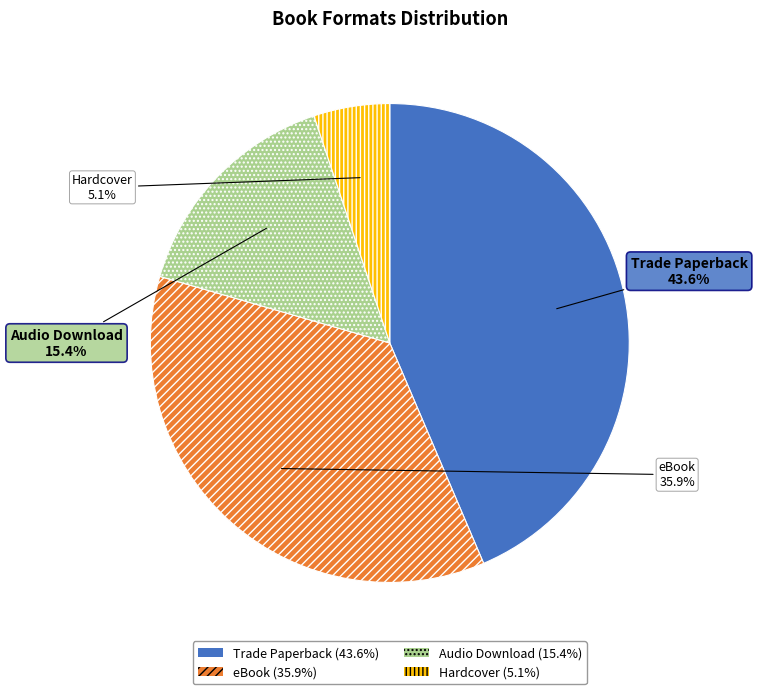

Rank the categories by value from lowest to highest.

Hardcover, Audio Download, eBook, Trade Paperback